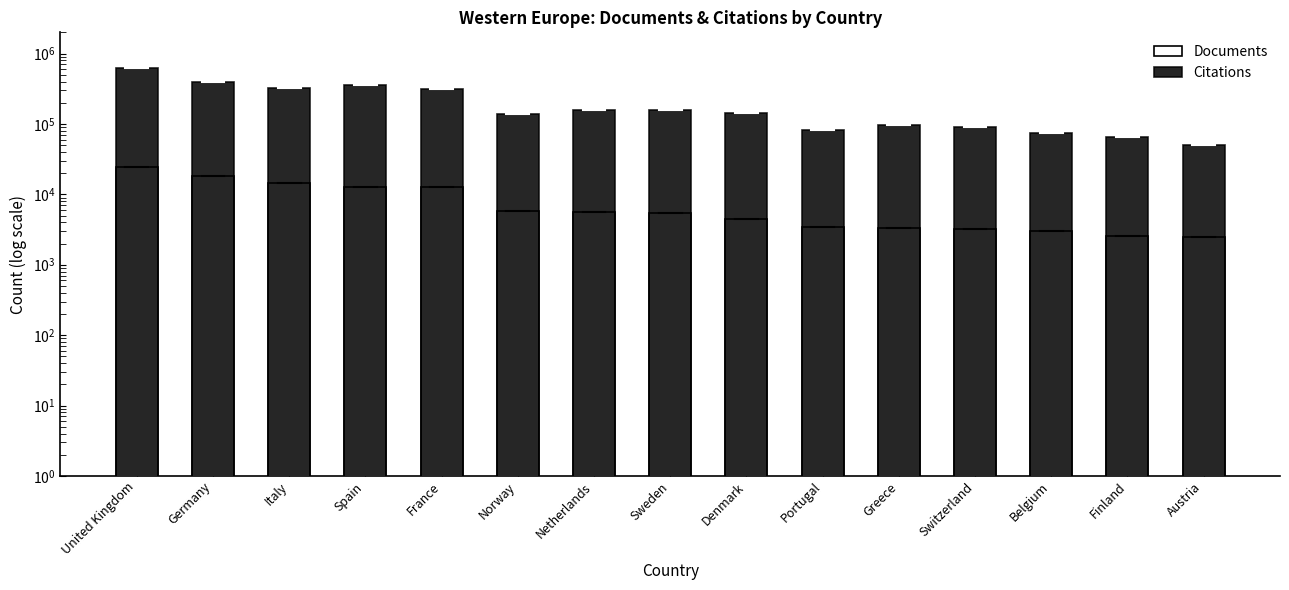

Reading right to left, what are all the values shown in this chart?

Documents: Austria=2499	Finland=2530	Belgium=2983	Switzerland=3196	Greece=3289	Portugal=3417	Denmark=4429	Sweden=5481	Netherlands=5597	Norway=5774	France=12659	Spain=12830	Italy=14461	Germany=18393	United Kingdom=24168
Citations: Austria=50906	Finland=64671	Belgium=74873	Switzerland=91010	Greece=96878	Portugal=81411	Denmark=141362	Sweden=156955	Netherlands=160279	Norway=137026	France=312877	Spain=359391	Italy=323125	Germany=387802	United Kingdom=617099